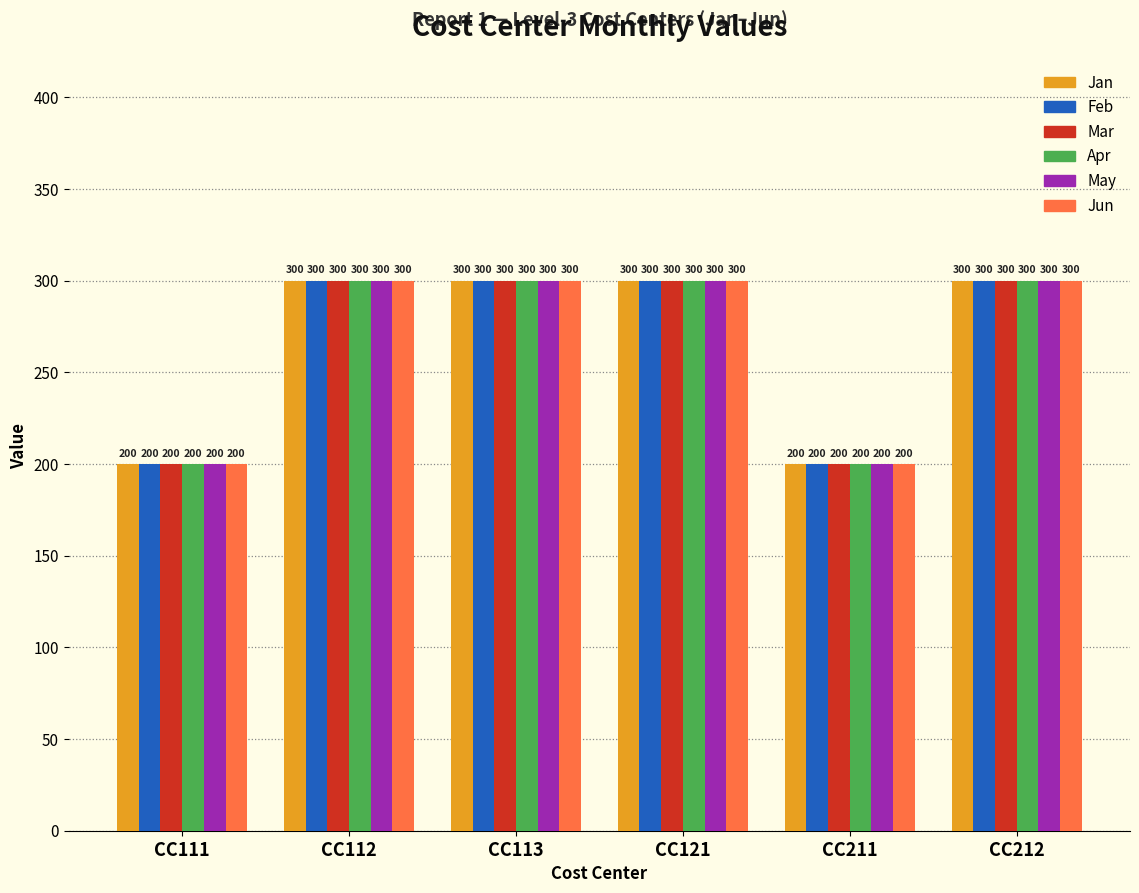

What is the sum of all Mar values?

1600